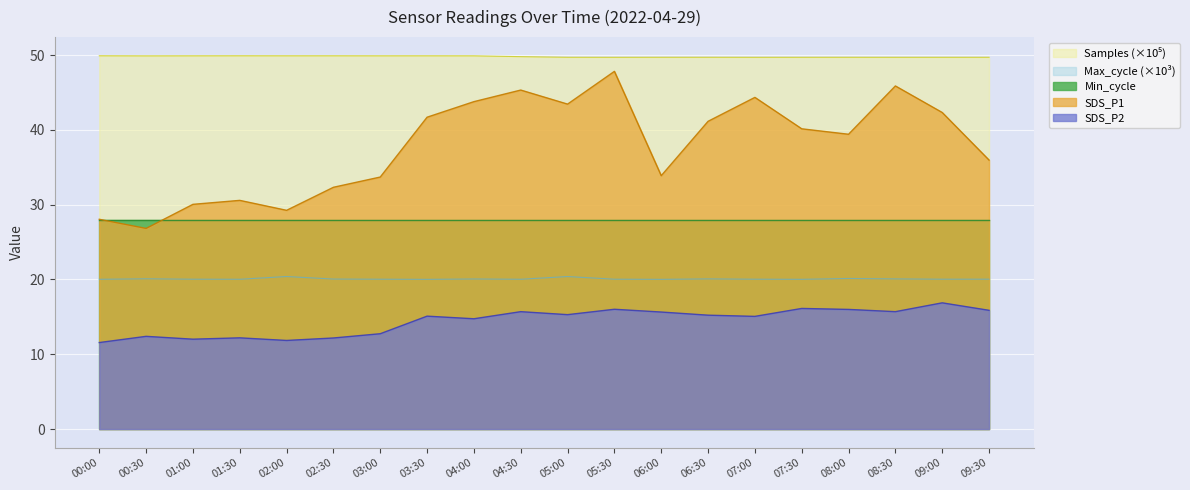

Which series has the largest total across all categories?

Samples